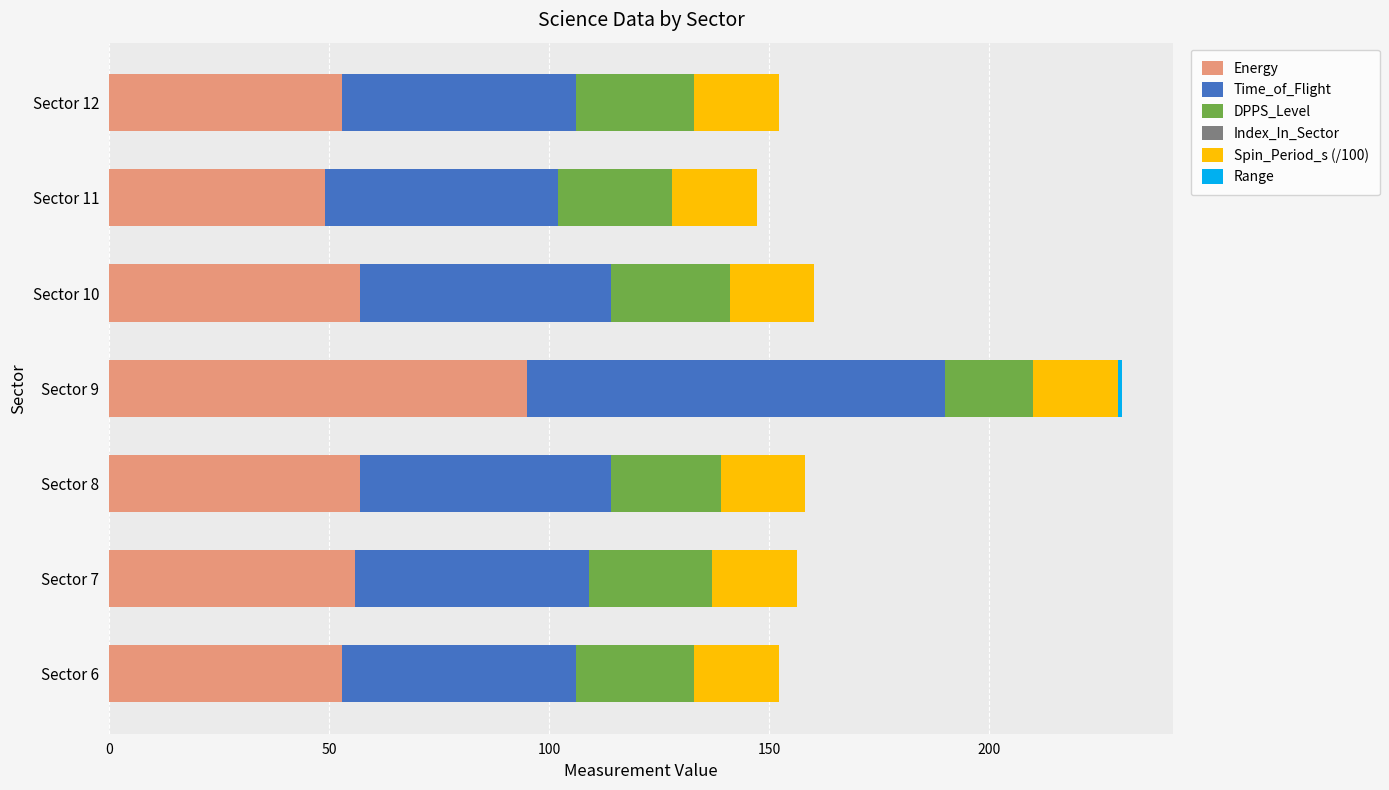

What is the total value across all series at Sector 11?

147.2